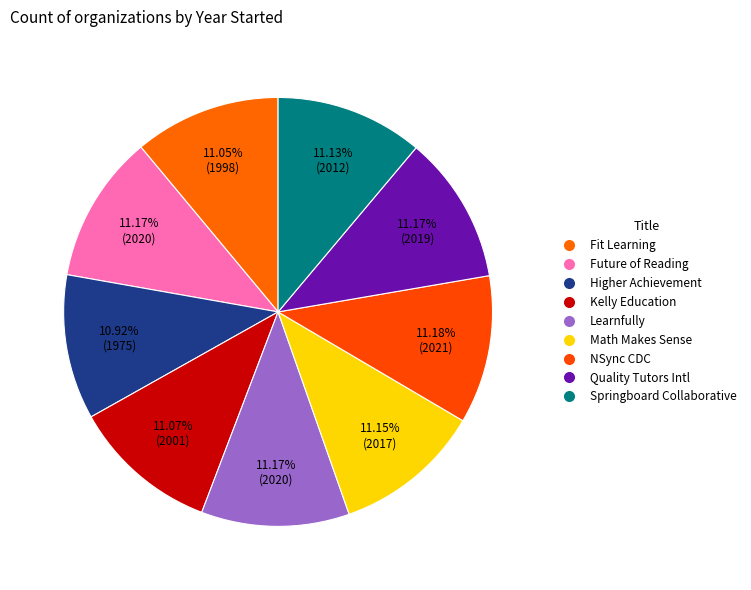

Count the number of slices in the pie.

9